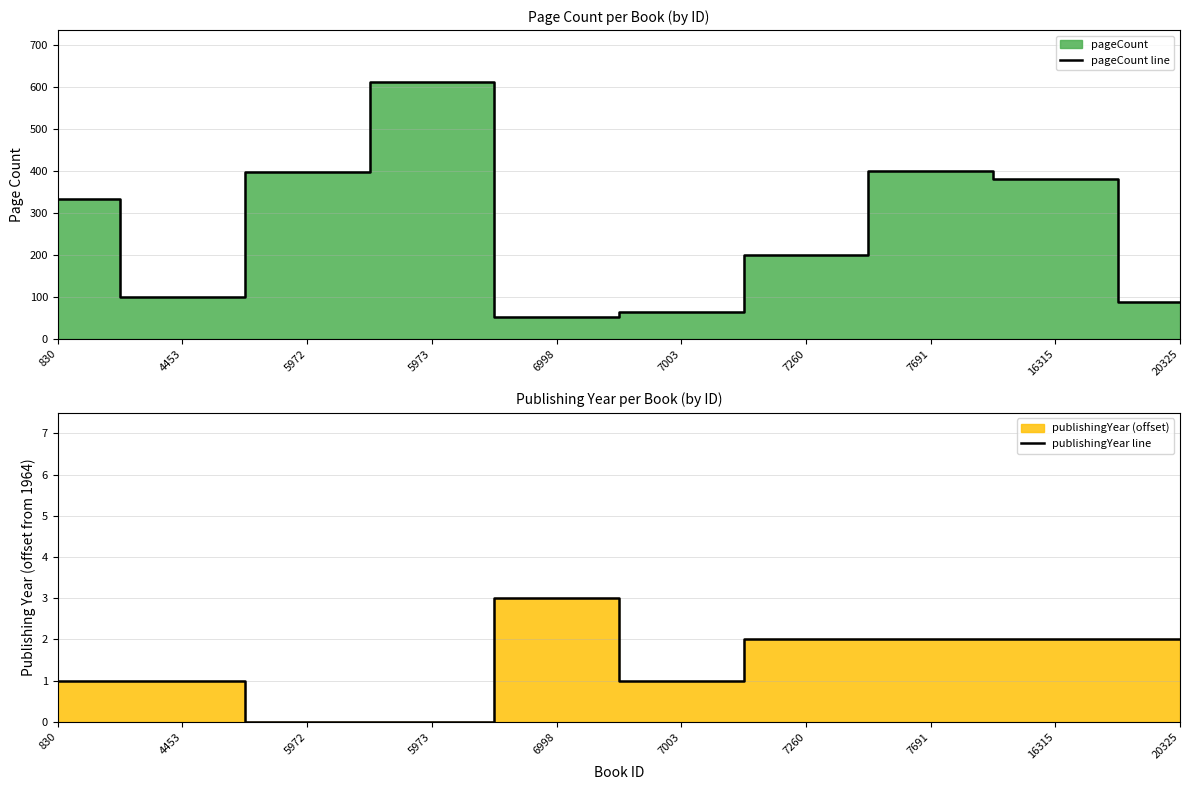

Which series has the largest range (max minus min)?

pageCount line